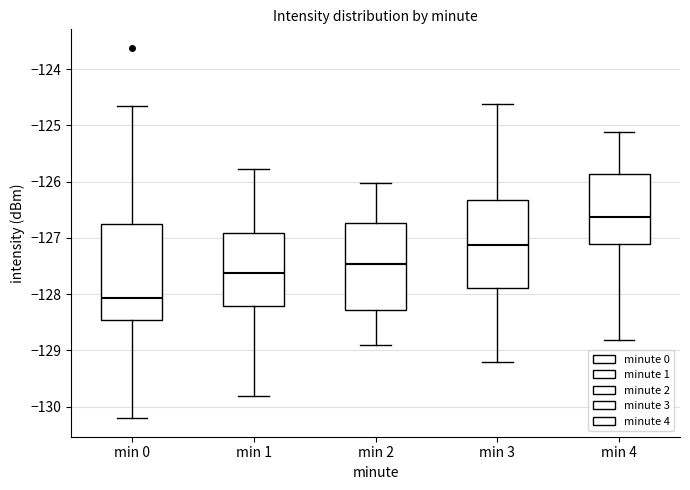

Reading left to right, read every box against the y-axis: the position of its median line, the range the box covers, and the ends of its whiskers. The values are not printed on the chart, so give them approximately, as read against the axis.

min 0: median -128.1, box -128.5 to -126.8, whiskers -130.2 to -124.7
min 1: median -127.6, box -128.2 to -126.9, whiskers -129.8 to -125.8
min 2: median -127.5, box -128.3 to -126.7, whiskers -128.9 to -126.0
min 3: median -127.1, box -127.9 to -126.3, whiskers -129.2 to -124.6
min 4: median -126.6, box -127.1 to -125.9, whiskers -128.8 to -125.1